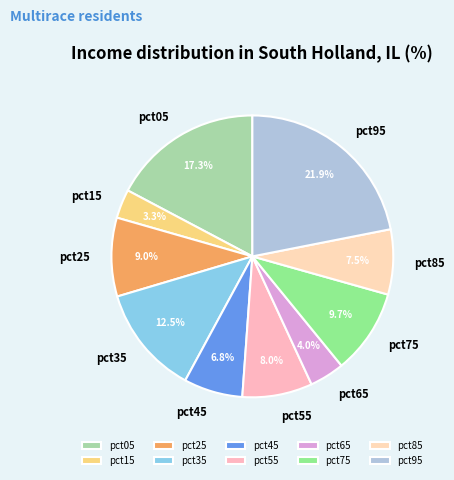

Does pct75 represent more than half of the total?

No